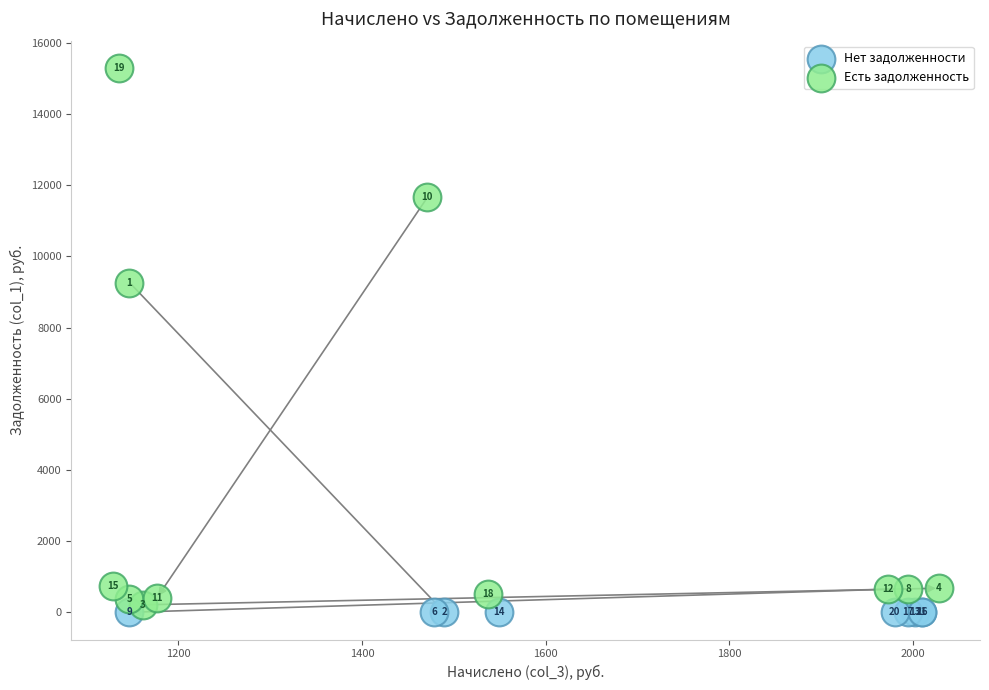

Which series contains the highest Y value?

Есть задолженность